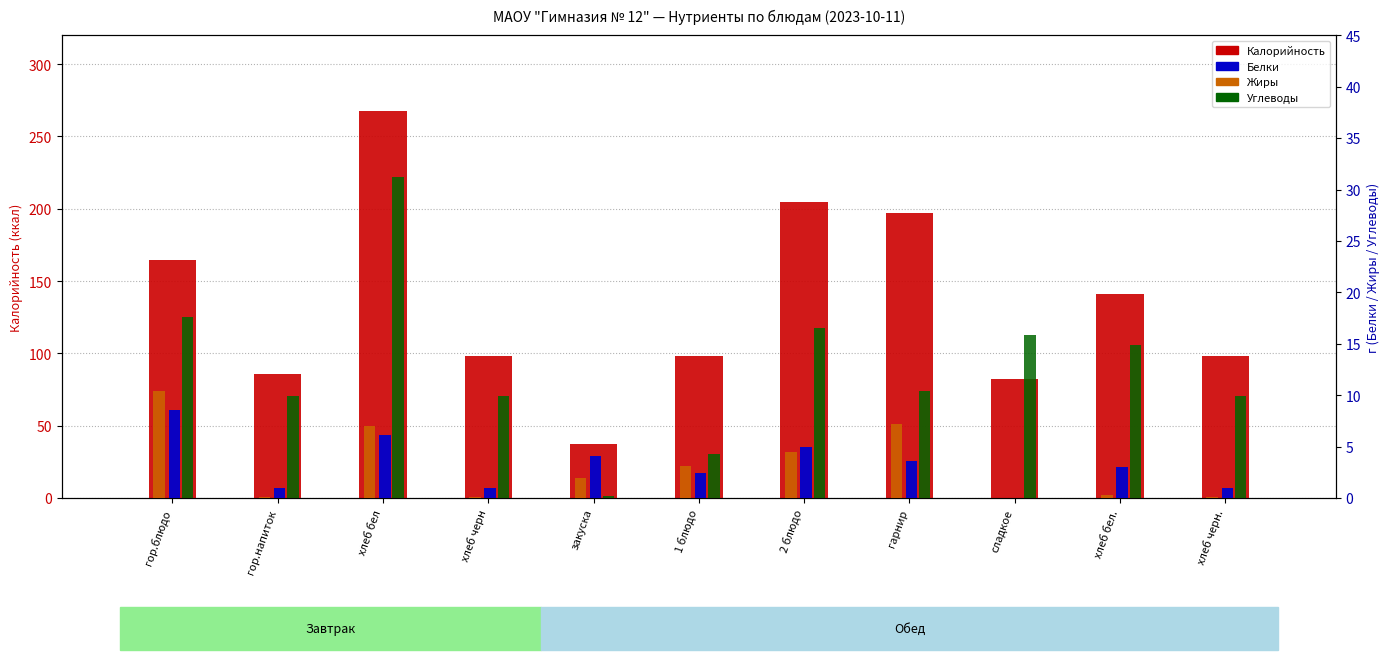

True or false: Калорийность has a value of 267.9 at хлеб бел.

True